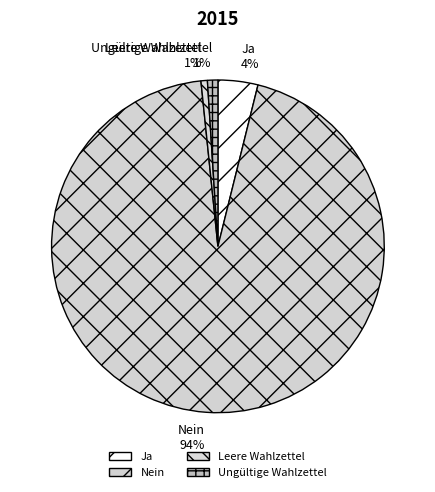

The Ja slice represents 14% of the pie. True or false?

False